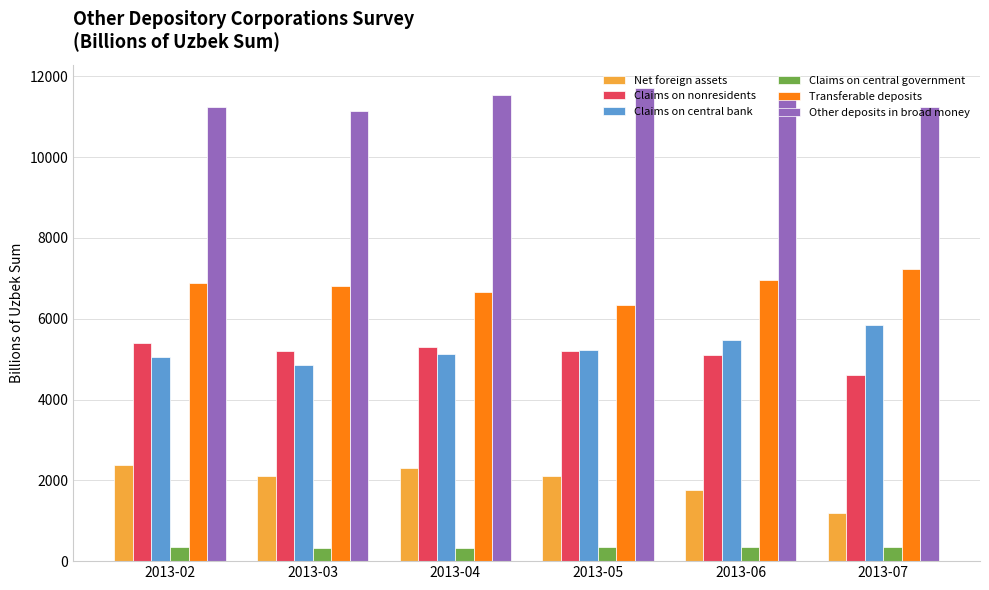

Which series has the largest total across all categories?

Other deposits in broad money